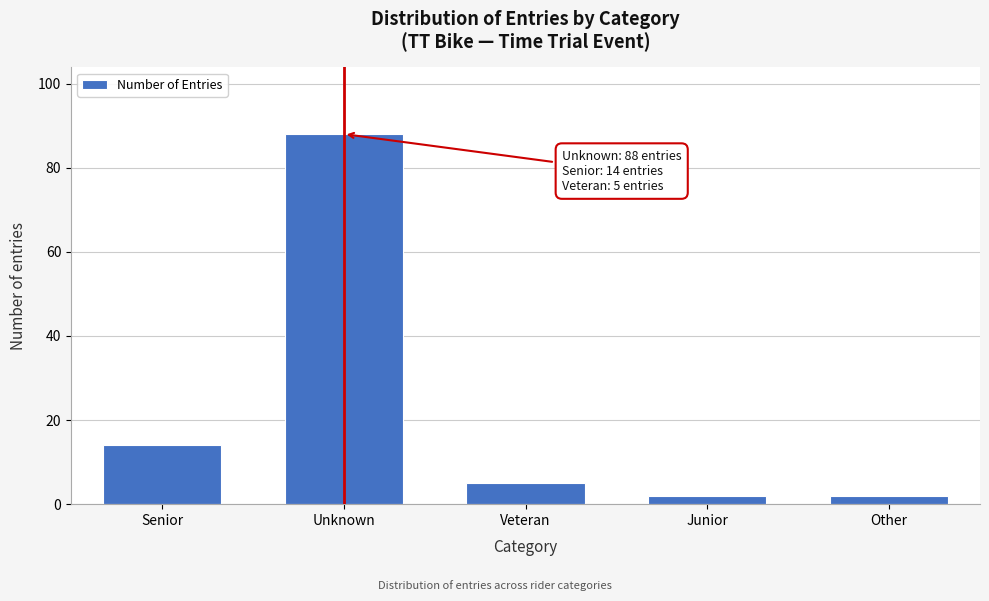

Reading right to left, transcribe all the data shown in this chart.

2	2	5	88	14